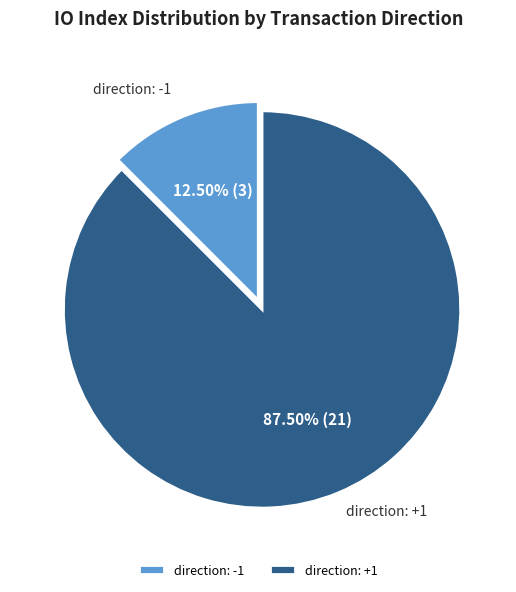

To the nearest percent, what is the average slice percentage?

50%